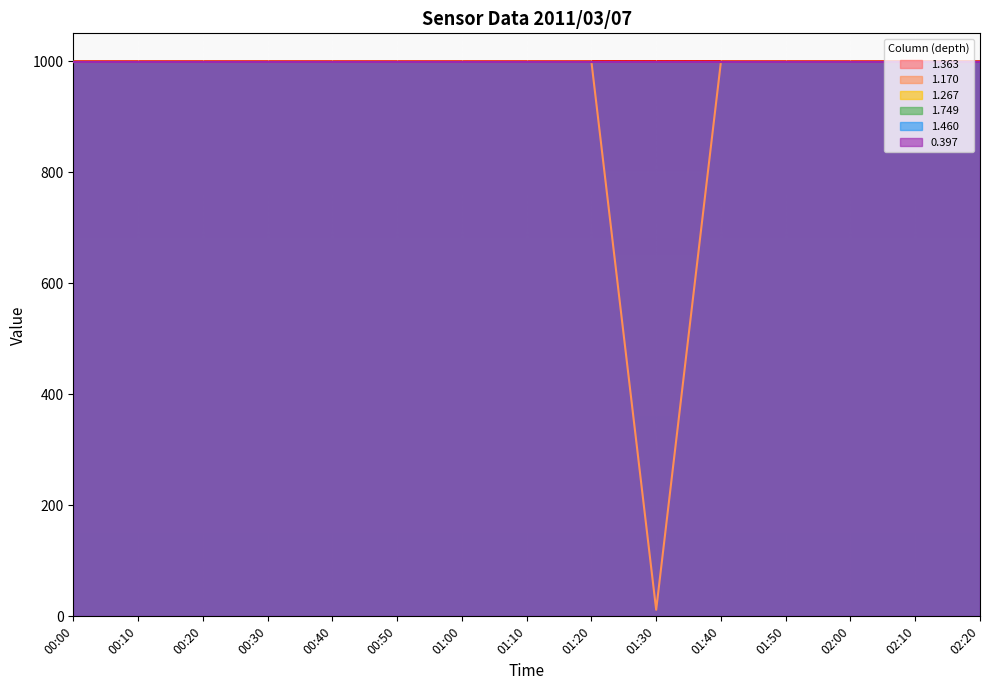

What is the sum of all 1.460 values?

14985.0